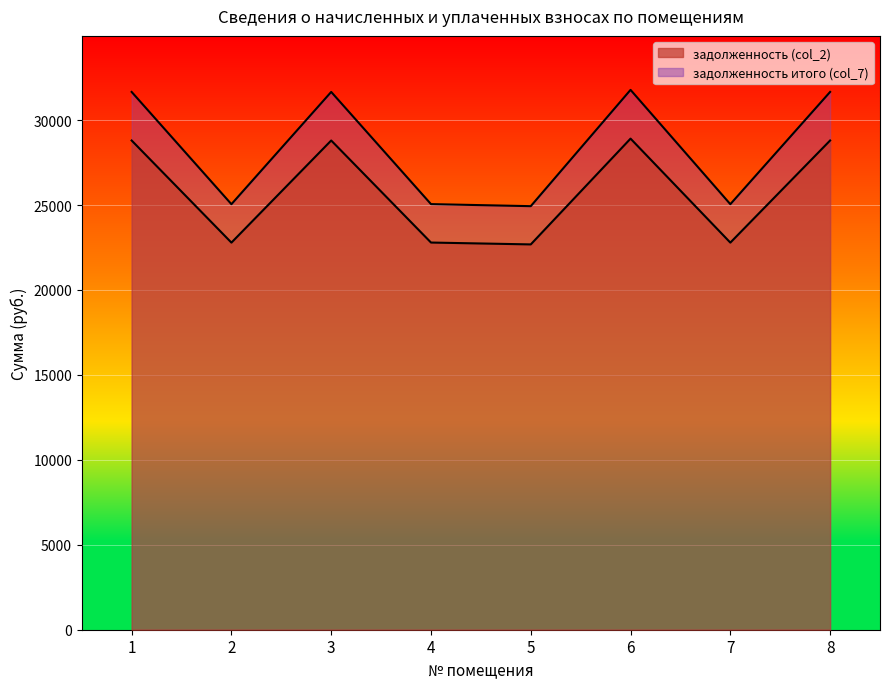

Reading right to left, what are all the values shown in this chart?

задолженность (col_2): 28798.1	22787.0	28908.1	22681.0	22790.9	28798.1	22787.0	28798.1
задолженность итого (col_7): 31656.8	25049.0	31777.7	24932.5	25053.3	31656.8	25049.0	31656.8